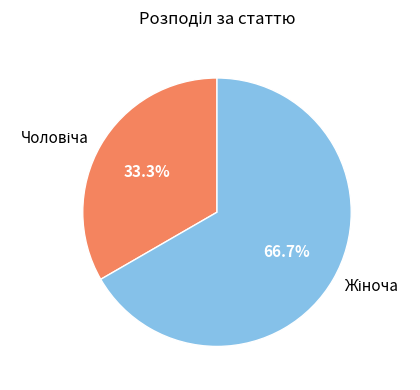

Is there a majority slice in this chart?

Yes